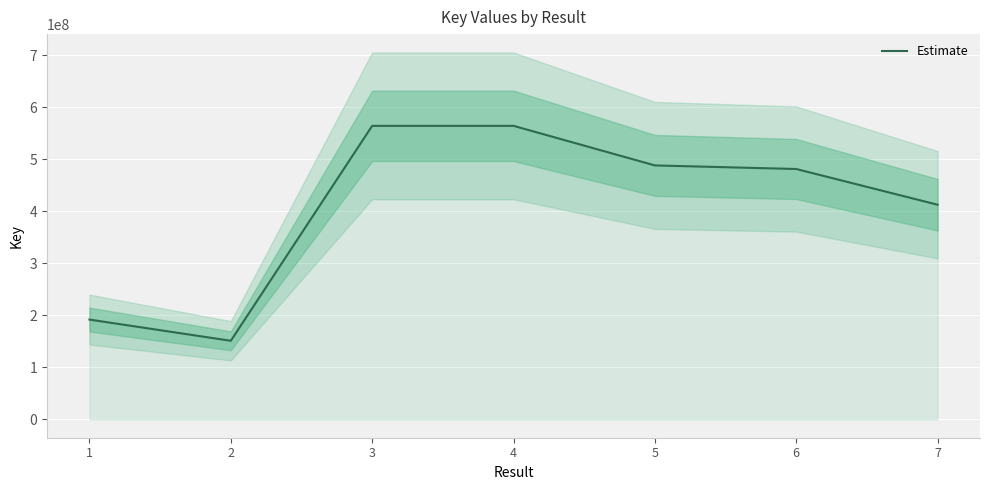

How many lines are shown in the chart?

1